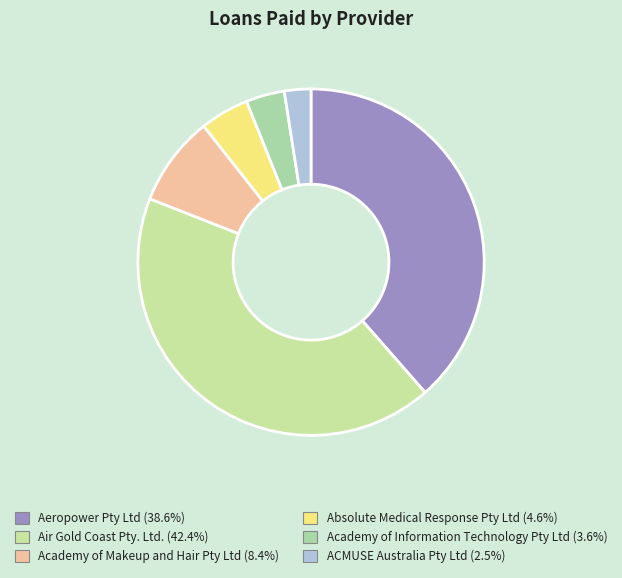

How many slices are in this pie chart?

6